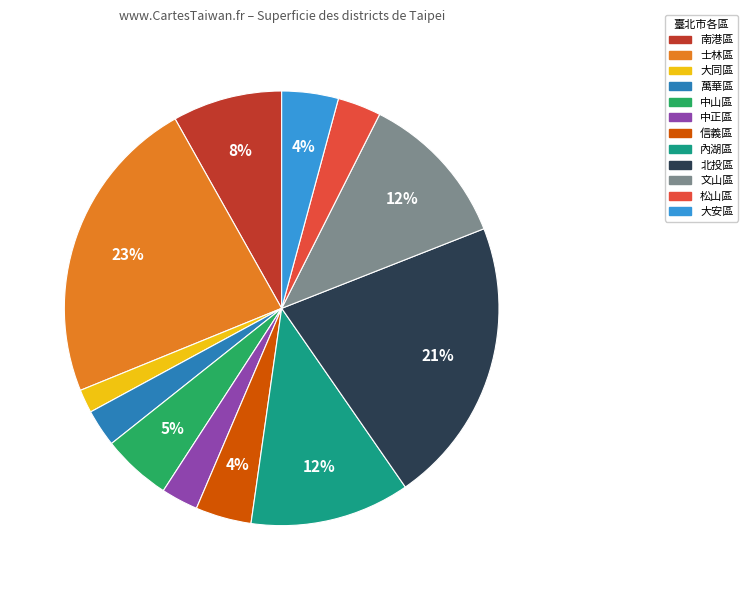

Which slice is the smallest?

大同區